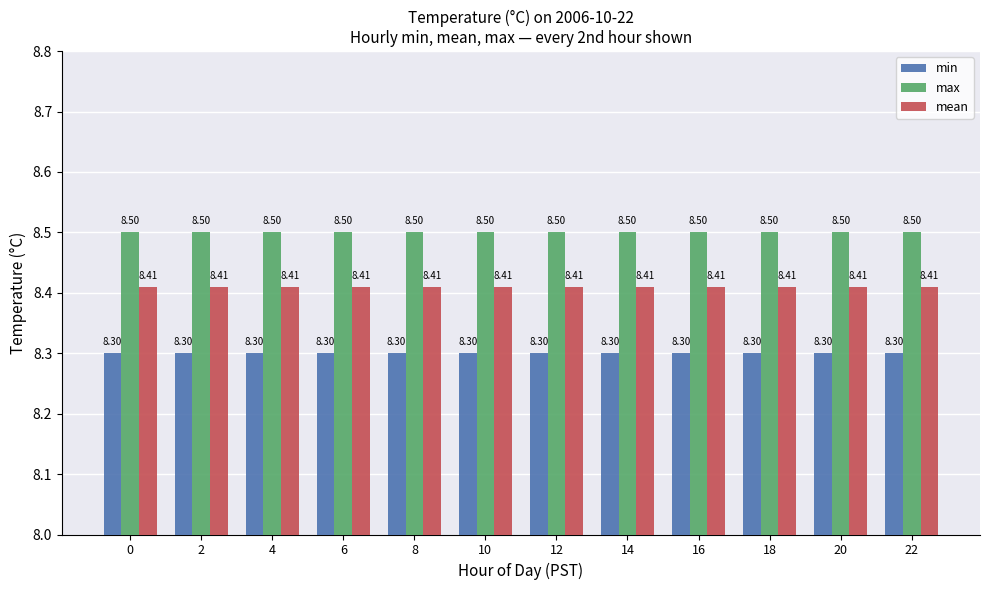

The mean series shows 8.4 at 12. True or false?

True